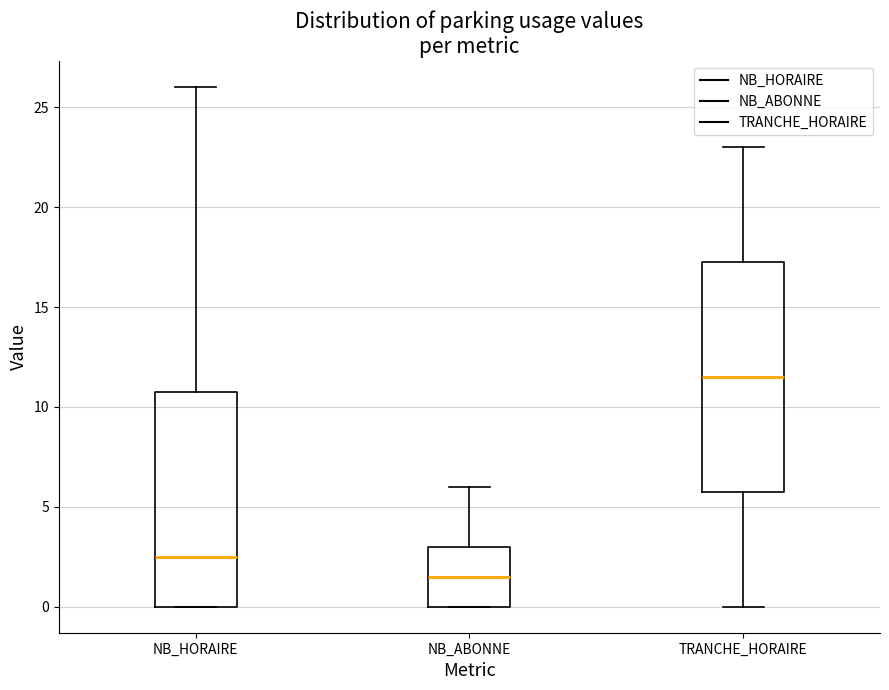

Which box's median line is the lowest?

NB_ABONNE